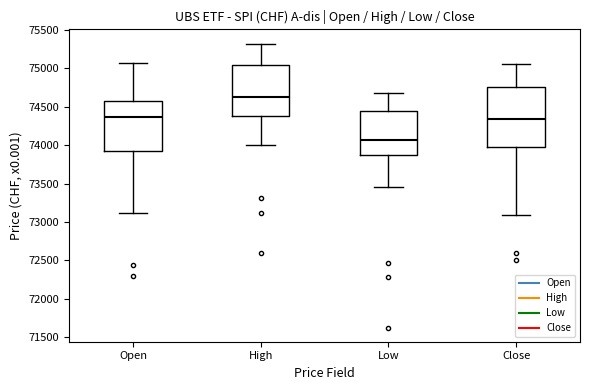

Reading left to right, transcribe this box plot: for each box, give where its median line is, the range the box spans, and where its two whiskers end, as read against the y-axis. The values are not printed on the chart, so give them approximately, as read against the axis.

Open: median 74350, box 73950 to 74550, whiskers 73100 to 75050
High: median 74650, box 74400 to 75050, whiskers 74000 to 75350
Low: median 74050, box 73850 to 74450, whiskers 73450 to 74700
Close: median 74350, box 73950 to 74750, whiskers 73100 to 75050